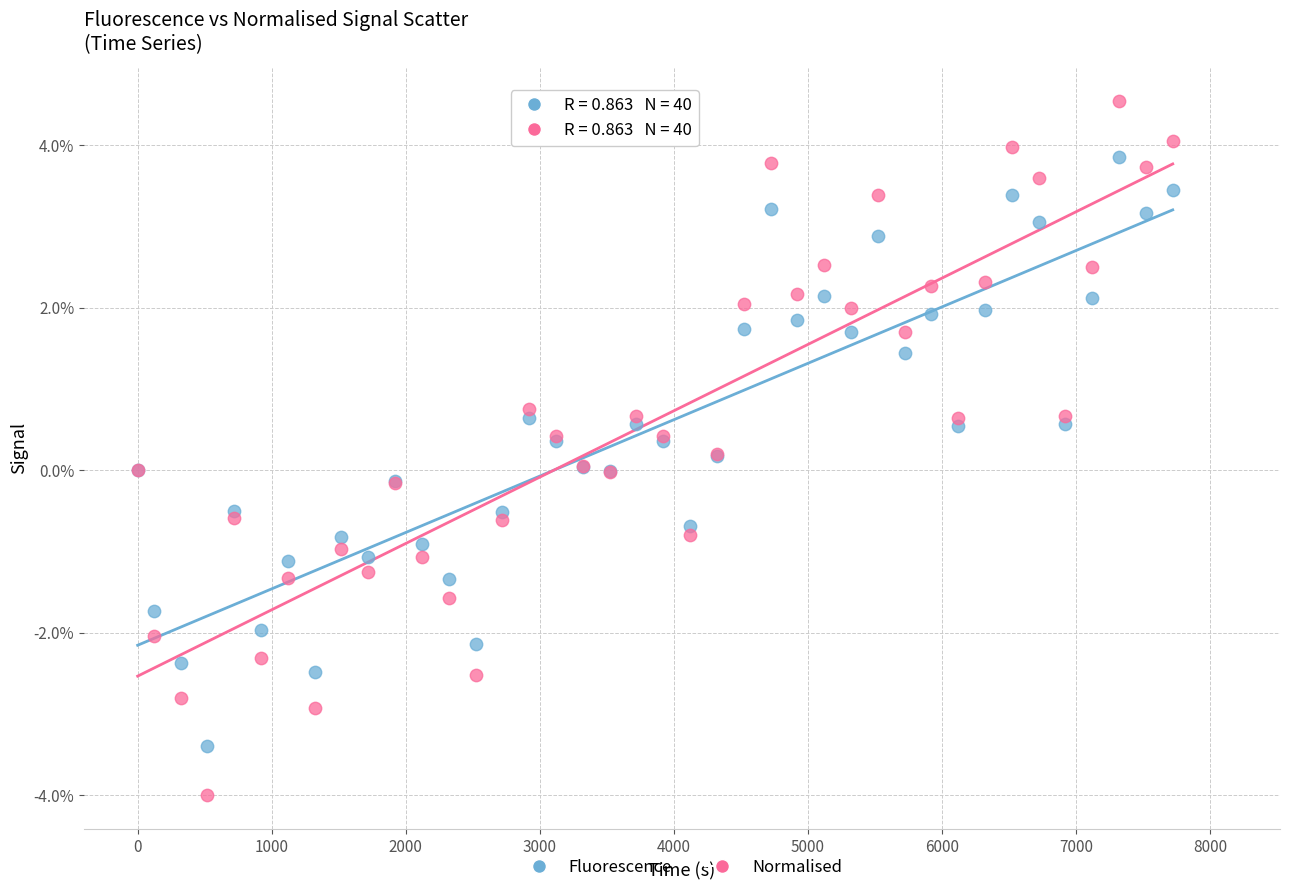

What are all the series names shown in the legend?

Fluorescence, Normalised